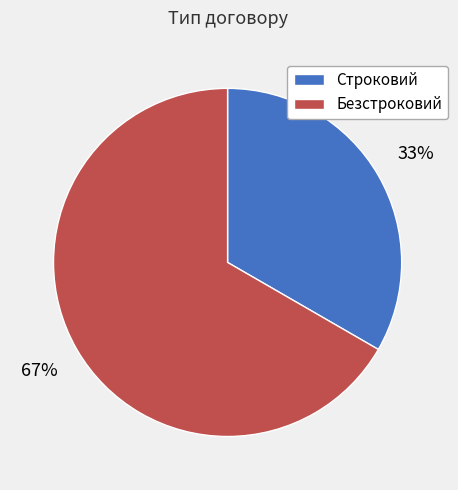

To the nearest percent, what is the combined percentage of Строковий and Безстроковий?

100%